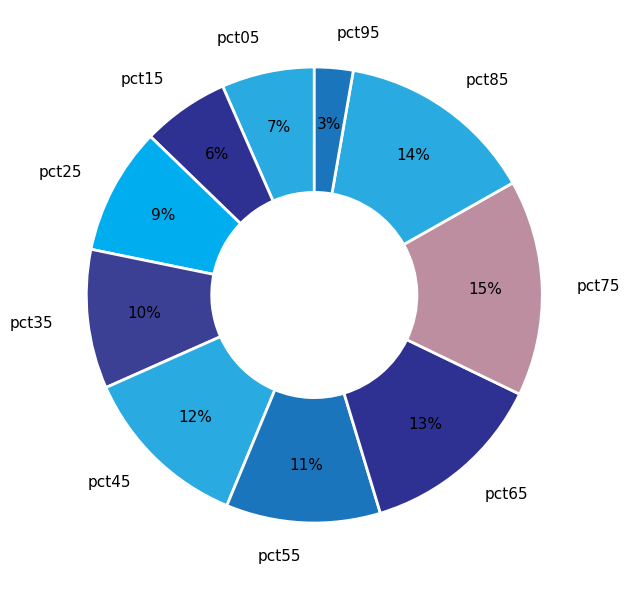

Do pct05 and pct15 together represent more than half of the pie?

No